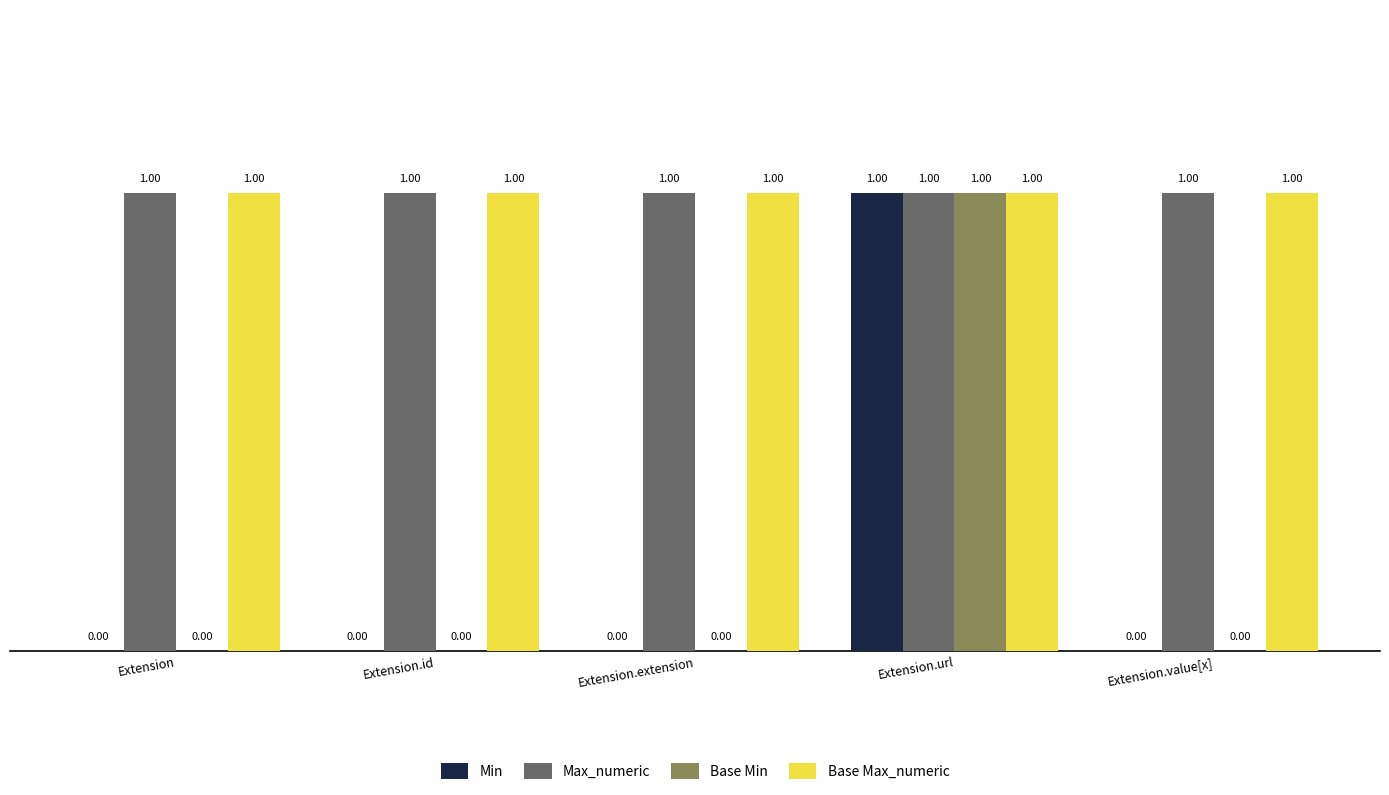

At which category is the sum across all series the highest?

Extension.url